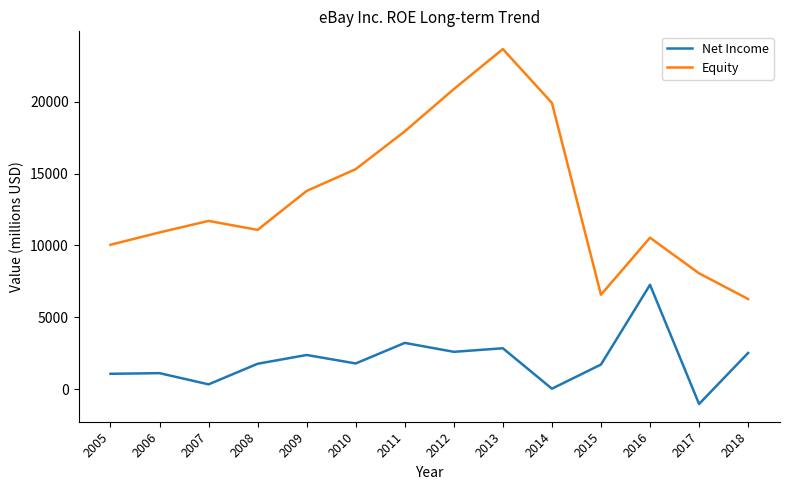

List the series in order of their peak value, lowest first.

Net Income, Equity